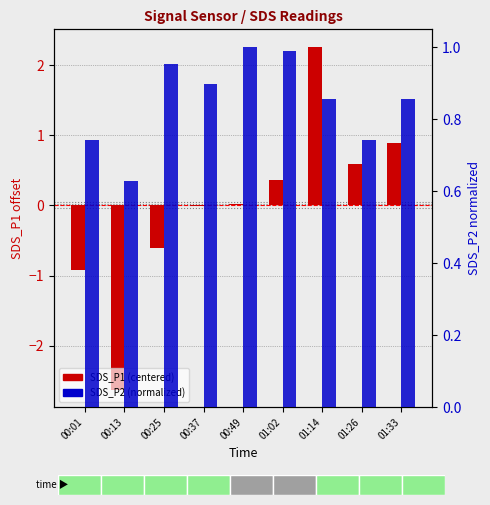

Are the bars grouped side by side (vs. stacked)?

Yes